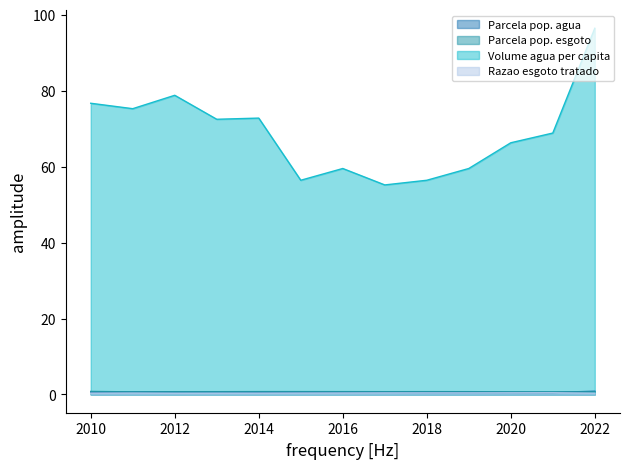

How many data points does each series have?

13